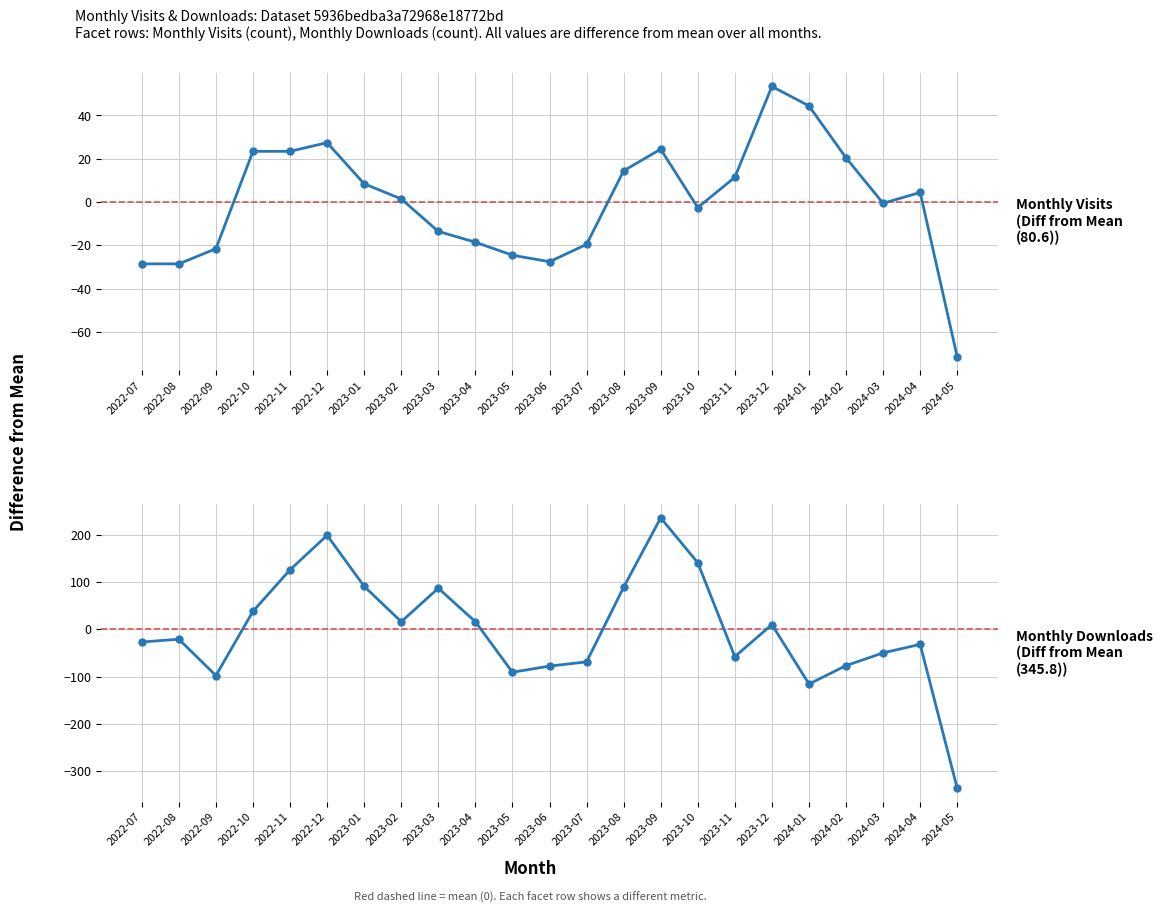

At which category is the sum across all series the highest?

2023-09